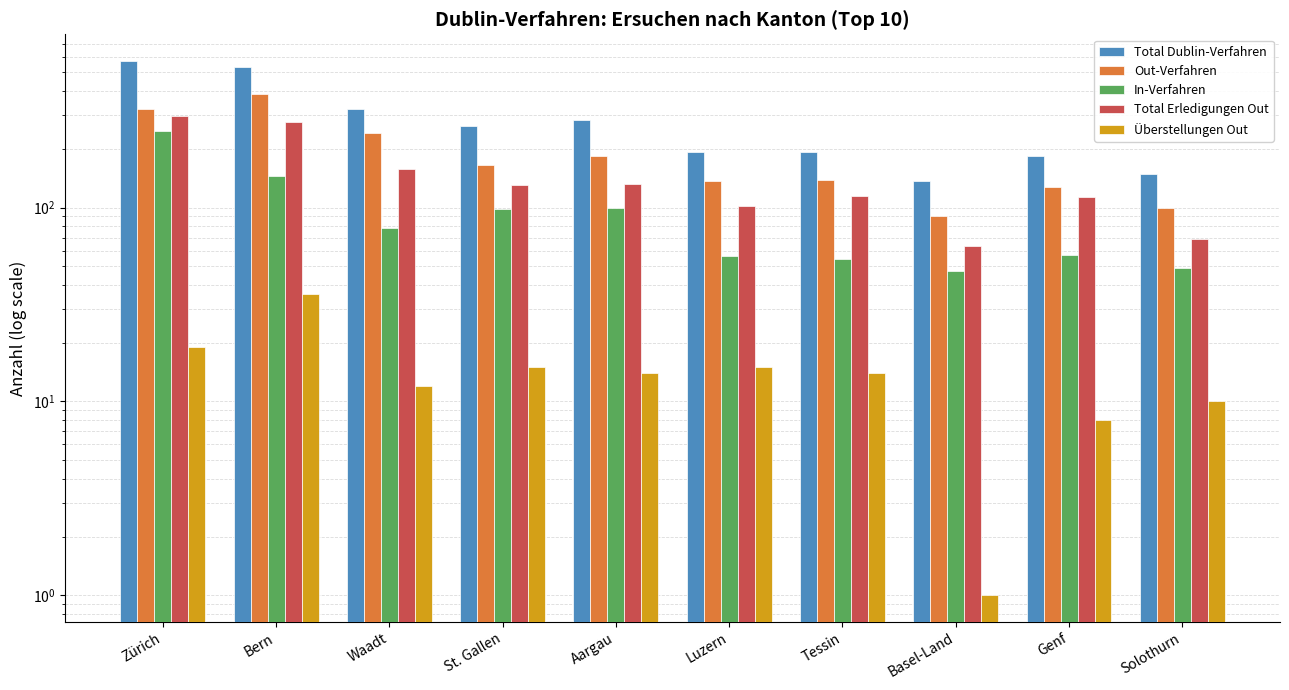

True or false: In-Verfahren has a value of 100 at Aargau.

True